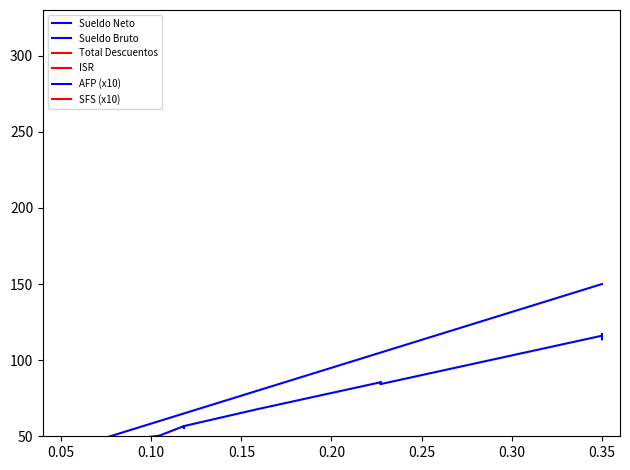

Reading right to left, what are all the values shown in this chart?

Sueldo Neto: 113.7	117.2	117.2	116.1	84.3	85.5	84.3	85.5	67.8	56.7	55.4	56.7	55.4	56.7	56.7	56.7	56.7	50.4	48.5	37.2
Sueldo Bruto: 150.0	150.0	150.0	150.0	105.0	105.0	105.0	105.0	80.0	65.0	65.0	65.0	65.0	65.0	65.0	65.0	65.0	60.0	55.0	40.0
Total Descuentos: 36.3	32.8	32.8	33.9	20.7	19.5	20.7	19.5	12.2	8.3	9.6	8.3	9.6	8.3	8.3	8.3	8.3	9.6	6.5	2.8
ISR: 22.7	23.9	23.9	23.5	12.9	13.3	12.9	13.3	7.4	4.4	4.1	4.4	4.1	4.4	4.4	4.4	4.4	2.8	2.6	0.4
AFP (x10): 43.0	43.0	43.0	43.0	30.1	30.1	30.1	30.1	23.0	18.7	18.7	18.7	18.7	18.7	18.7	18.7	18.7	17.2	15.8	11.5
SFS (x10): 45.6	45.6	45.6	45.6	31.9	31.9	31.9	31.9	24.3	19.8	19.8	19.8	19.8	19.8	19.8	19.8	19.8	18.2	16.7	12.2